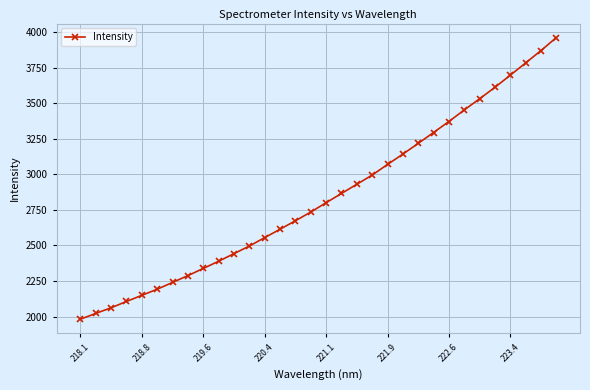

What is the average value?

2839.7